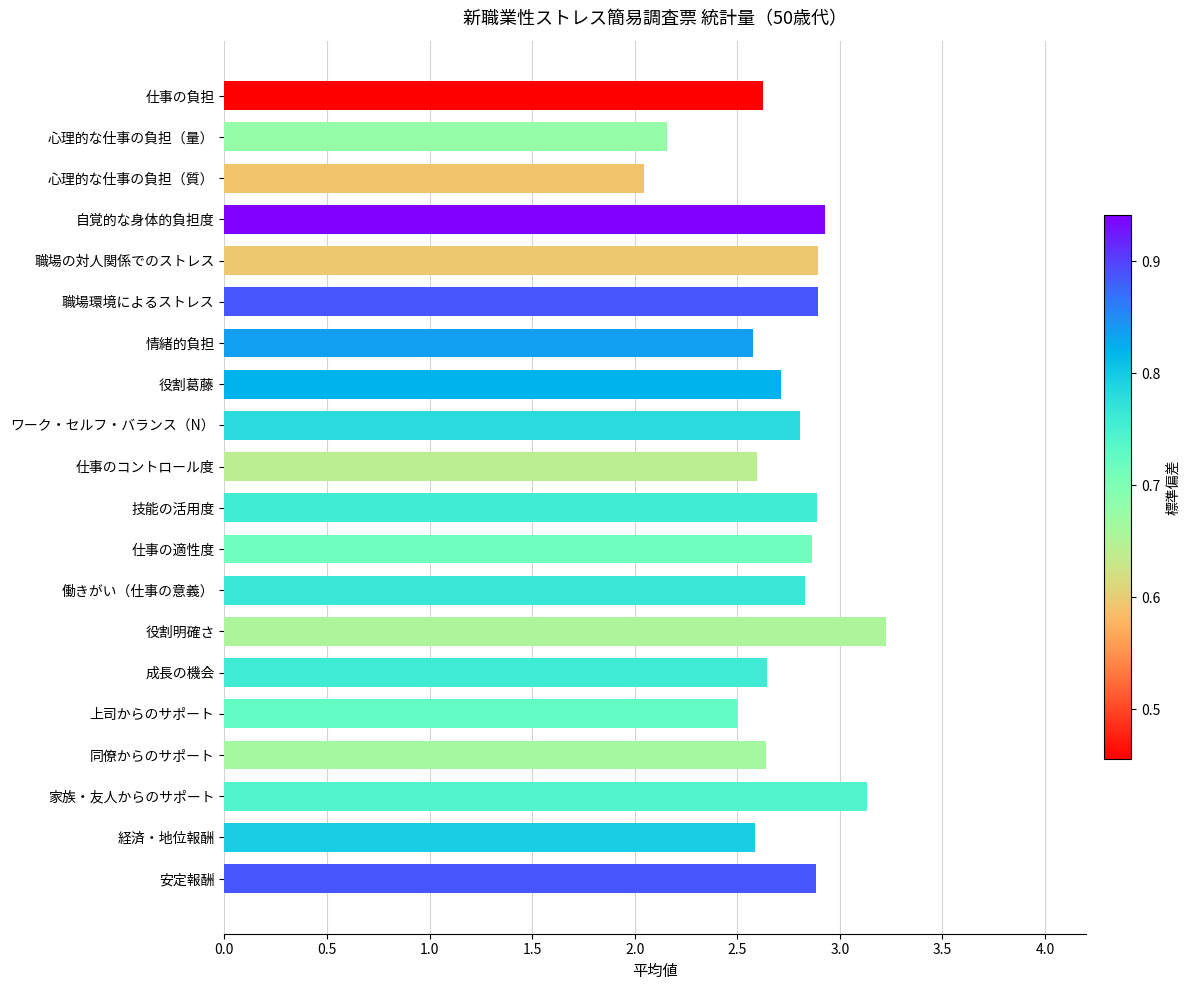

What position from the bottom is 心理的な仕事の負担（質）?

18